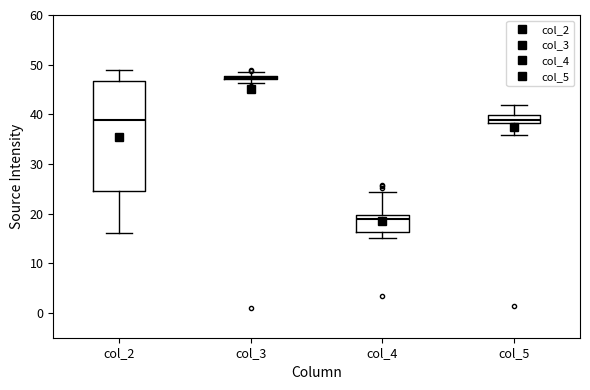

Comparing the boxes themselves (not the whiskers), which one is the tallest?

col_2